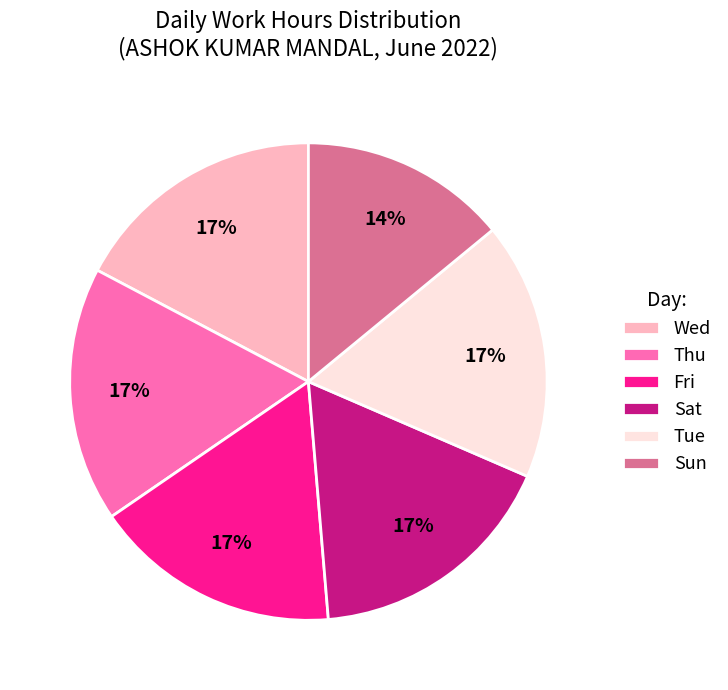

Which slice is the smallest?

Sun